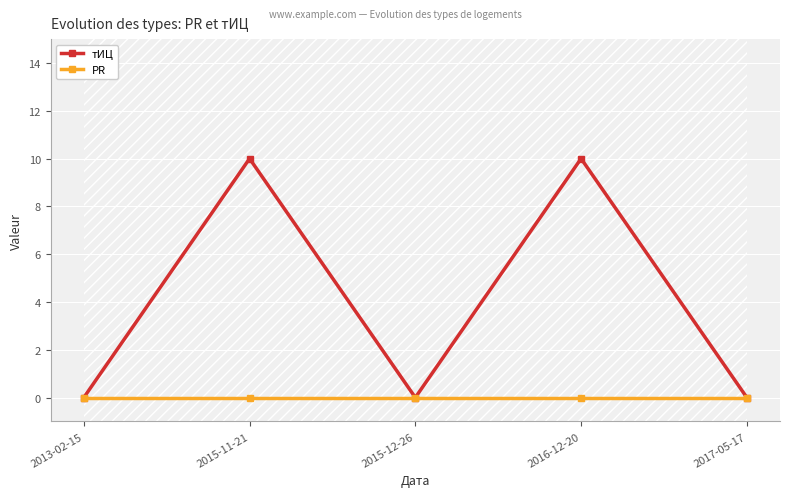

Which series has the widest spread of values?

тИЦ